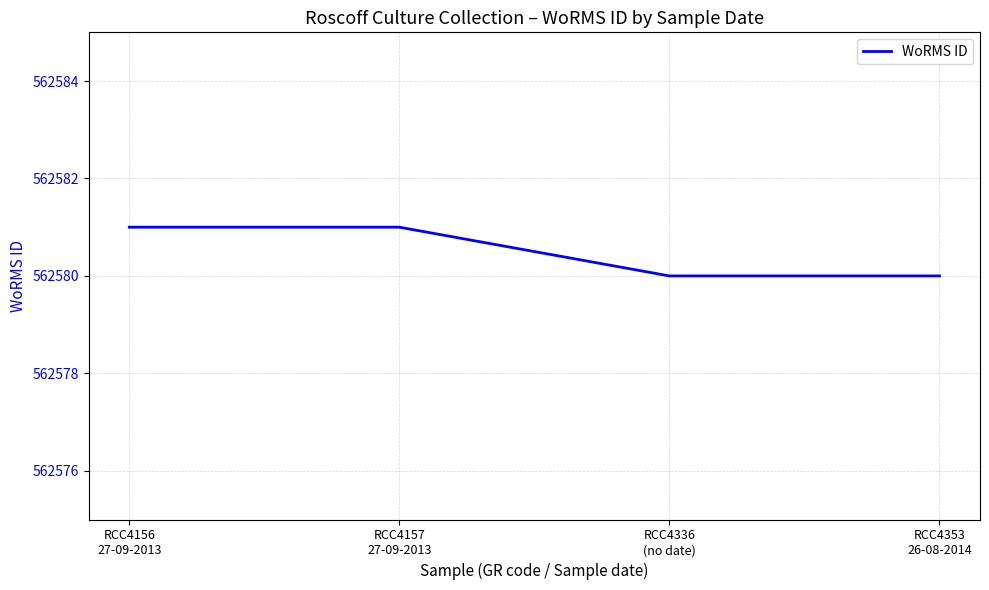

What is the sum of all values?

2250322